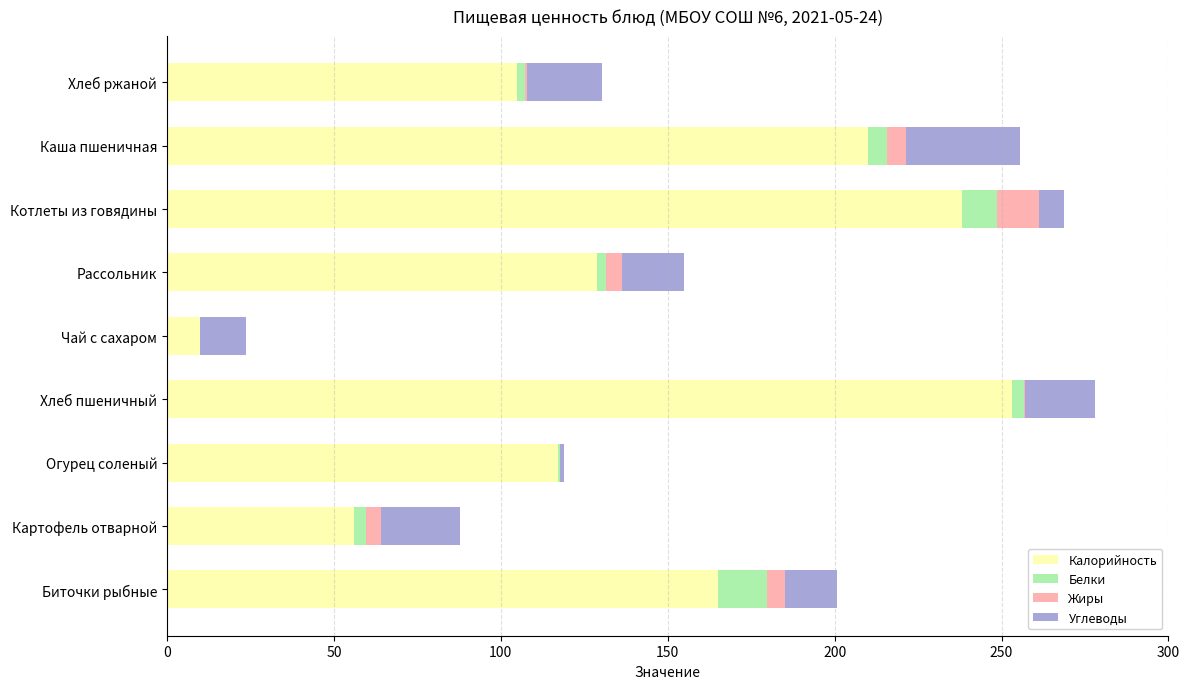

True or false: Калорийность has a value of 56.0 at Картофель отварной.

True